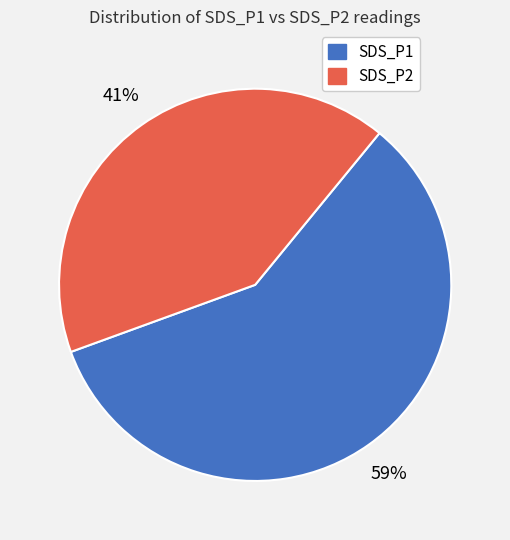

Approximately how many times larger is the value at SDS_P2 compared to SDS_P1?

0.7